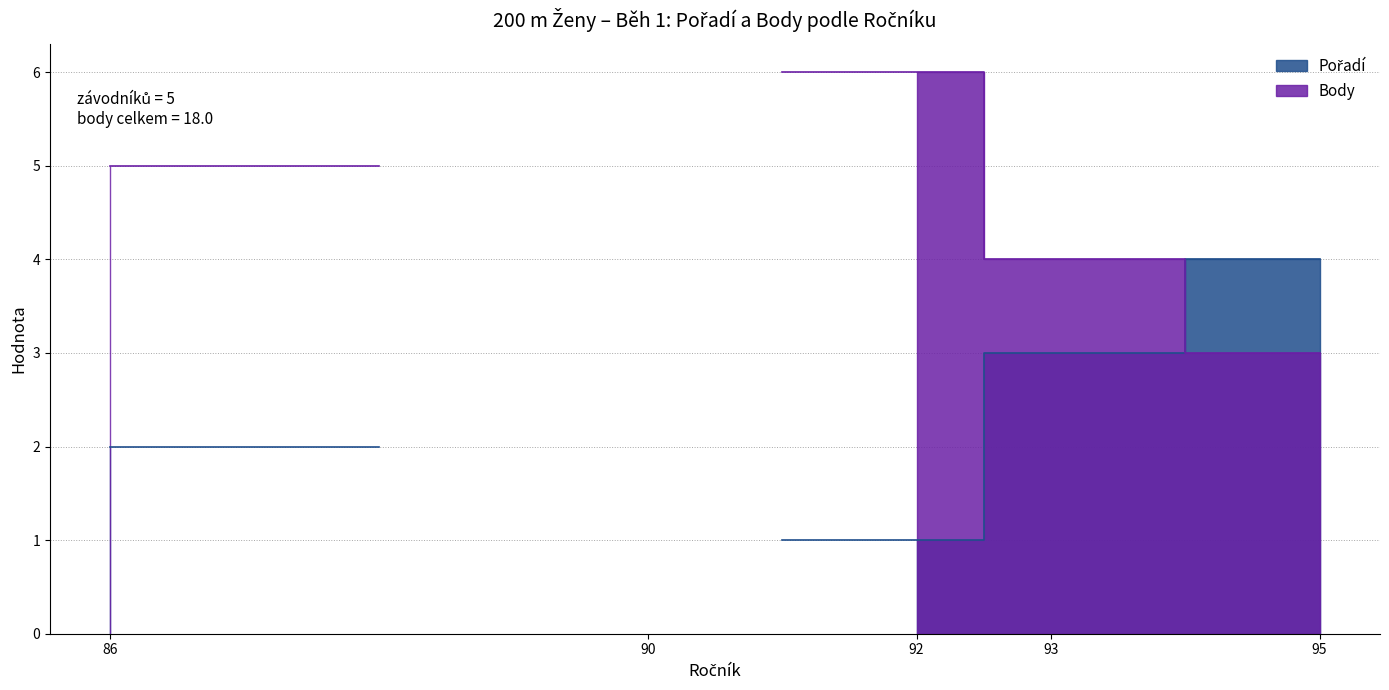

What is the difference between the maximum and minimum values in the Body series?

3